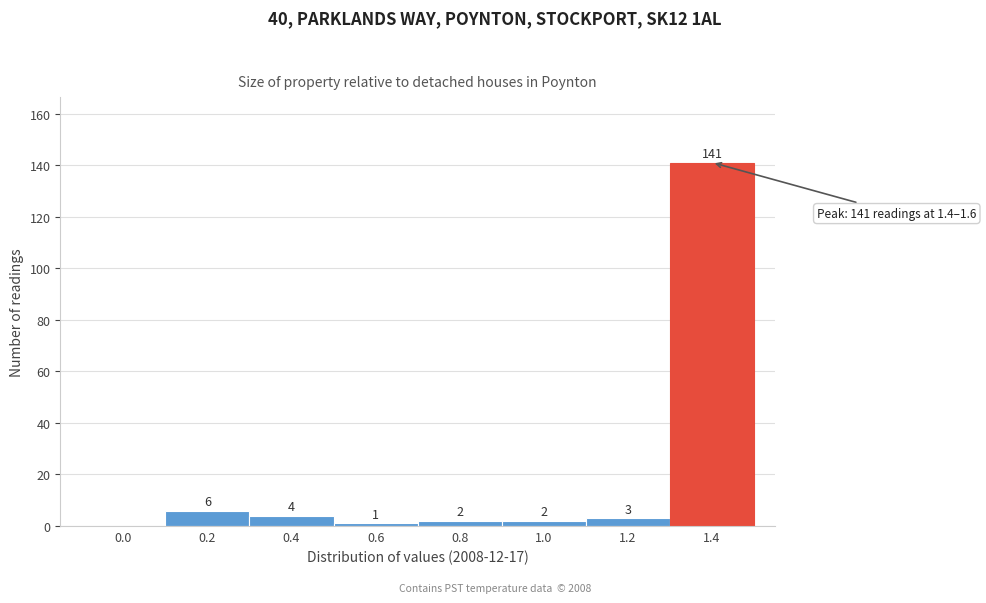

Reading left to right, transcribe all the data shown in this chart.

0.0=0	0.2=6	0.4=4	0.6=1	0.8=2	1.0=2	1.2=3	1.4=141